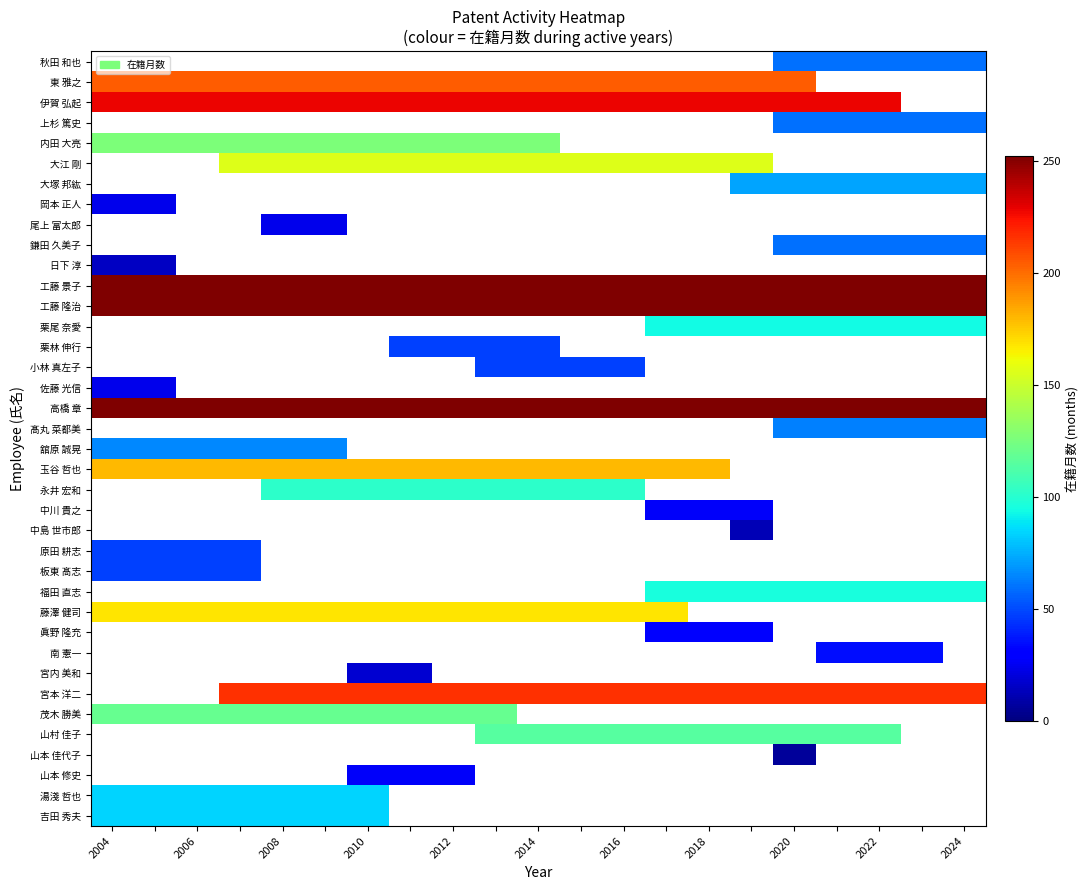

What is the spread (max minus min) of values at 2024?

192.0